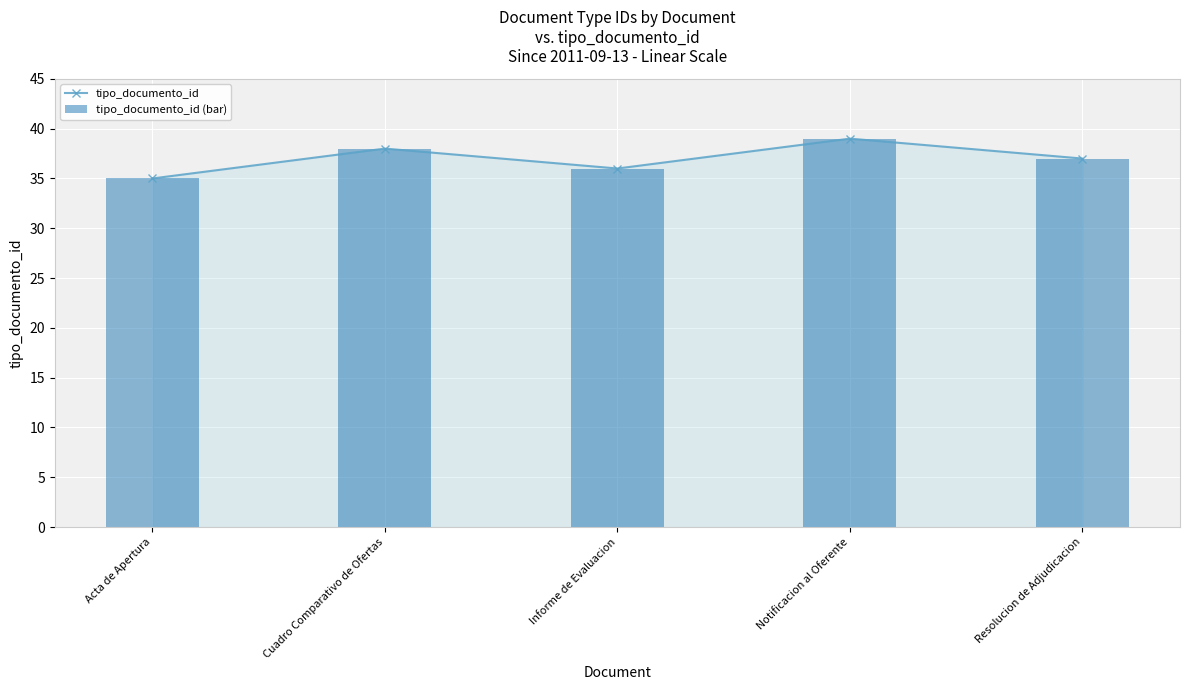

What is the value of the tipo_documento_id (bar) bar at the 2nd from the left?

38